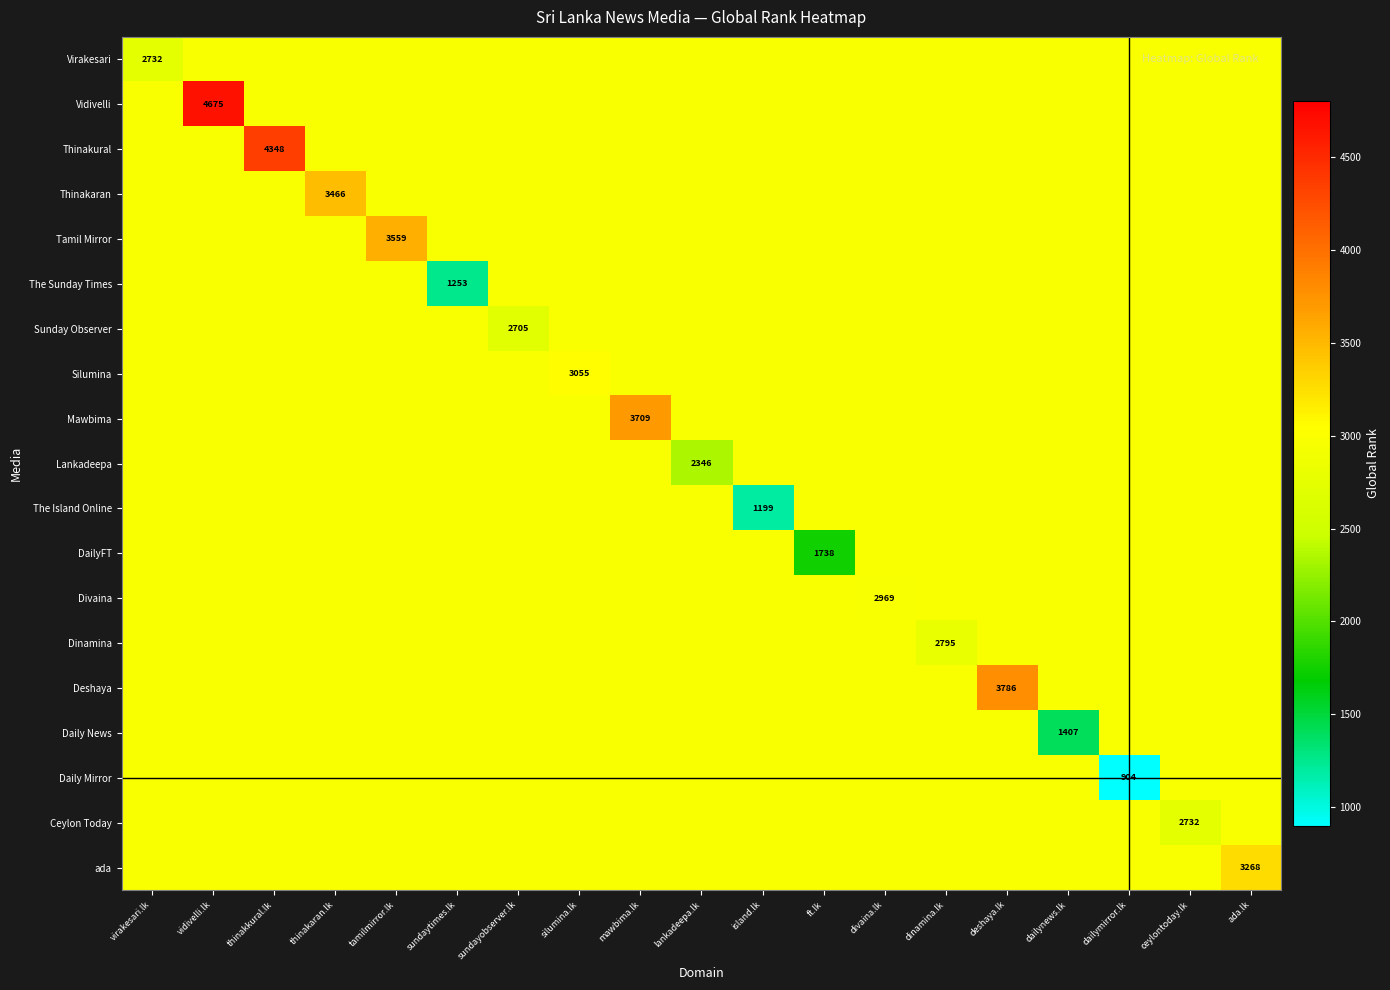

Which series has the largest total across all categories?

Vidivelli